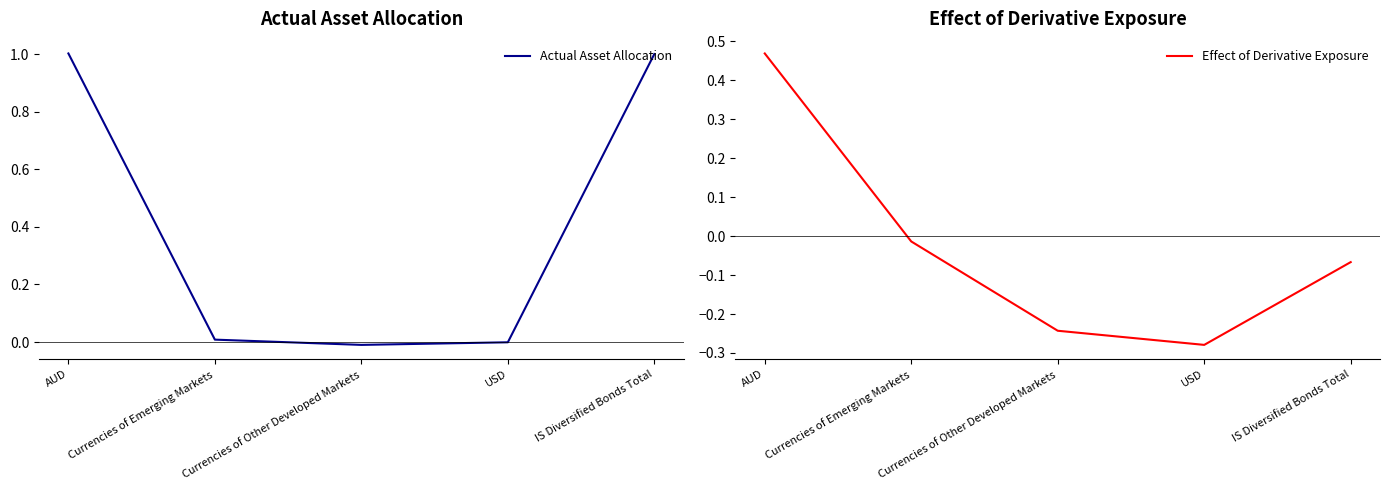

Rank the series at Currencies of Other Developed Markets from lowest to highest value.

Effect of Derivative Exposure, Actual Asset Allocation